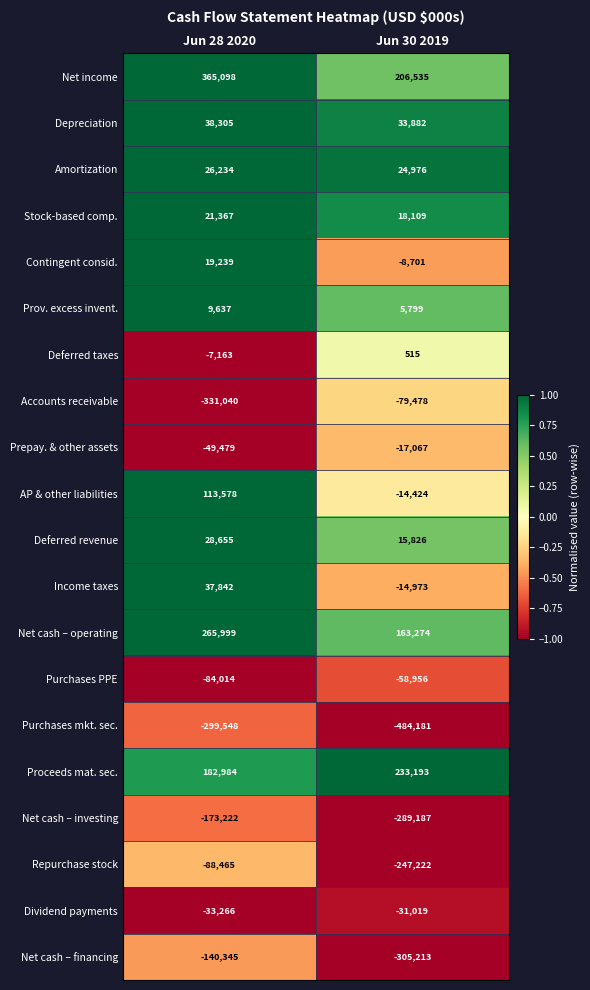

What is the sum of all Purchases mkt. sec. values?

-783729